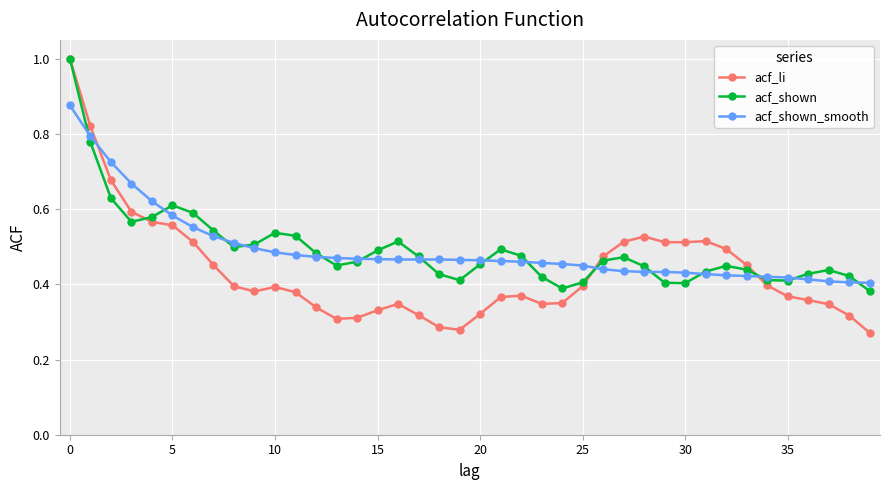

Which series has the widest spread of values?

acf_li